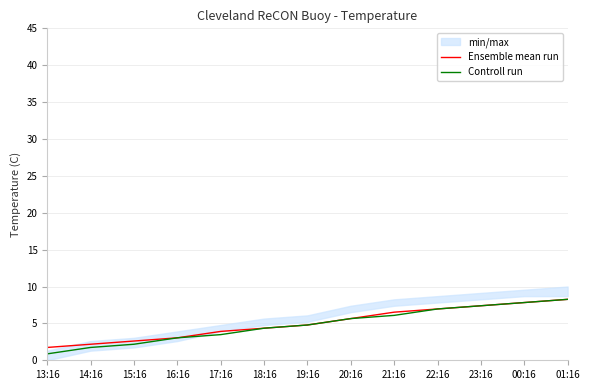

At how many categories does at least one series exceed 3?

10